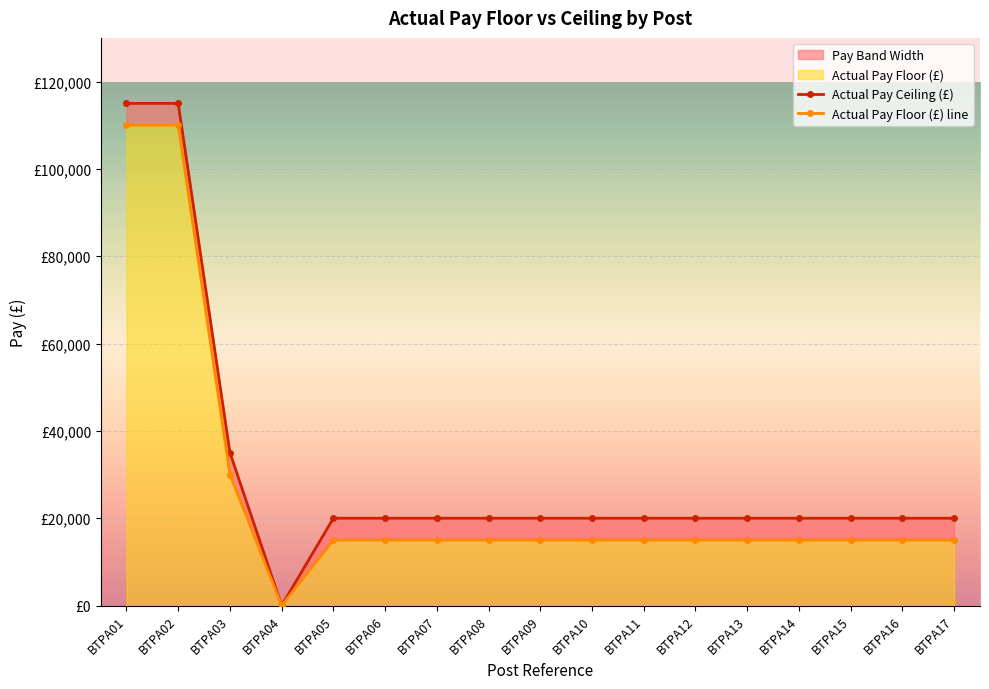

Reading right to left, transcribe all the data shown in this chart.

Actual Pay Ceiling (£): 19999	19999	19999	19999	19999	19999	19999	19999	19999	19999	19999	19999	19999	0	34999	114999	114999
Actual Pay Floor (£) line: 15000	15000	15000	15000	15000	15000	15000	15000	15000	15000	15000	15000	15000	0	30000	110000	110000